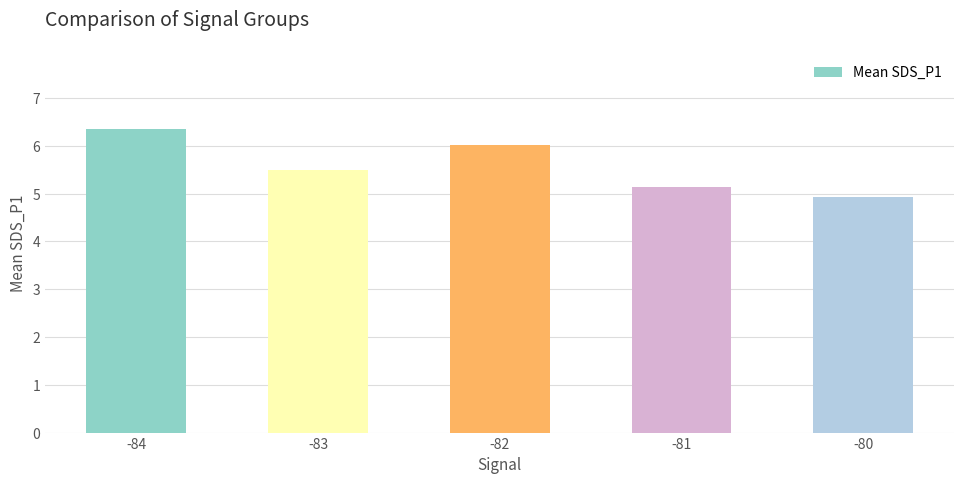

Does the chart contain any negative values?

No